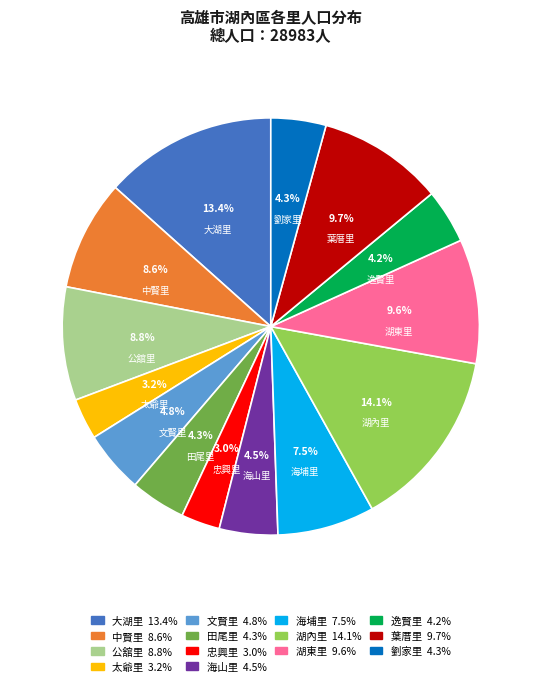

To the nearest percent, what is the difference between the 海埔里 and 劉家里 slice percentages?

3%